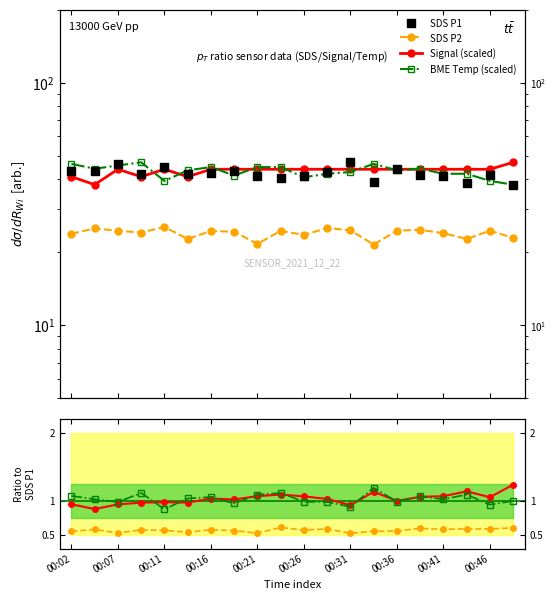

Is the value of Signal (scaled) at 00:36 greater than the value of SDS P1 at 11?

Yes